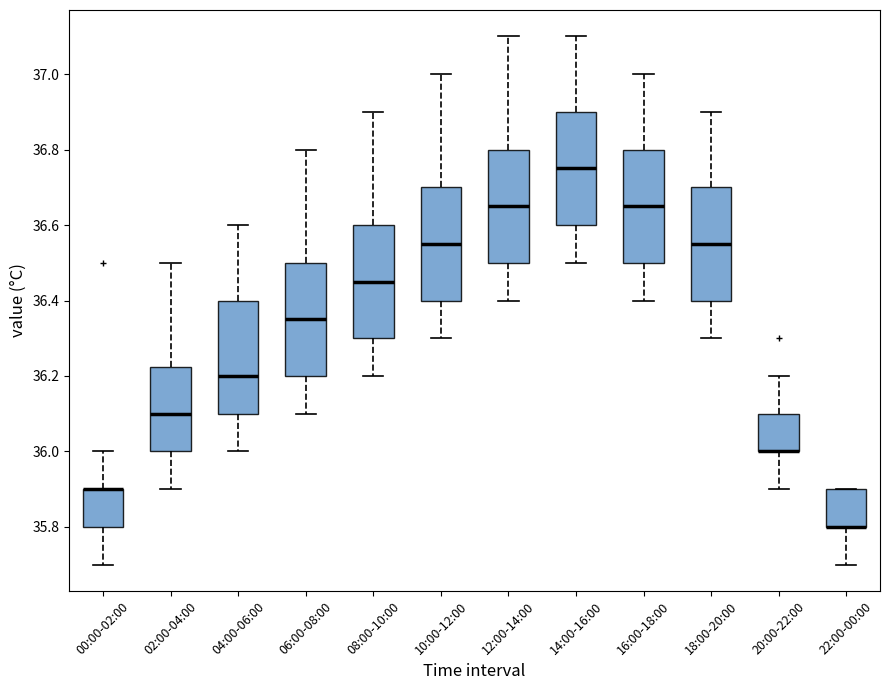

Where is the lower edge of the box for 16:00-18:00 on the y-axis? The values are not printed on the chart, so give them approximately, as read against the axis.

36.50